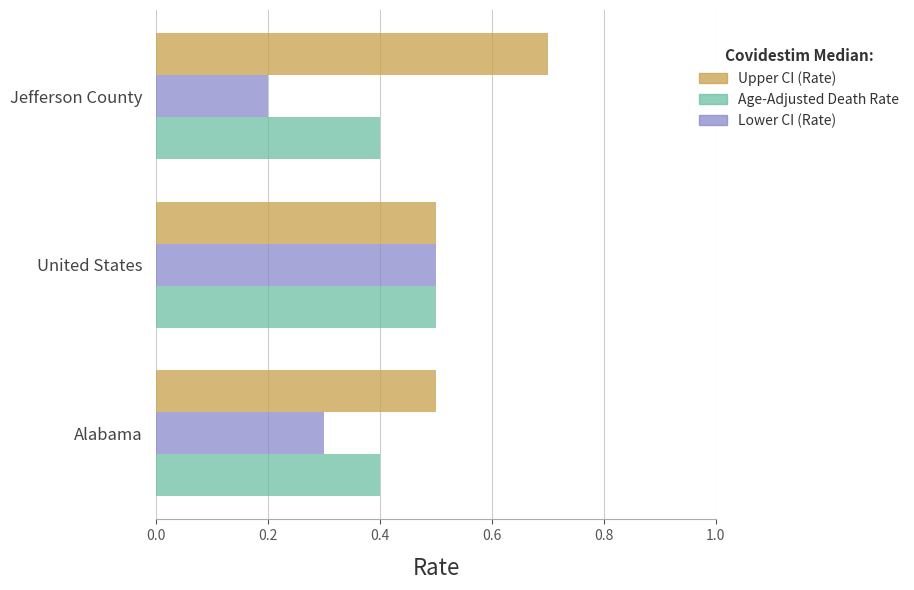

Which series changed the most between Alabama and Jefferson County?

Upper CI (Rate)